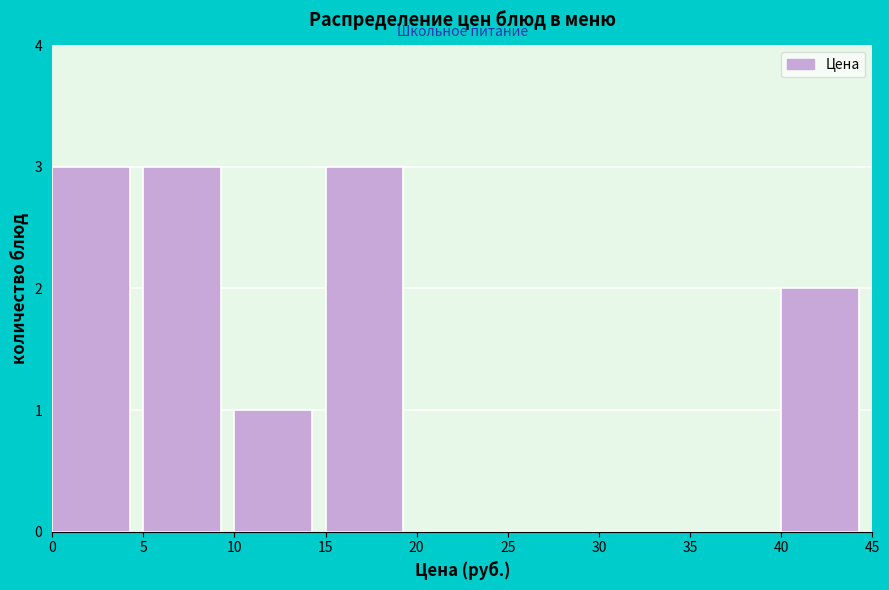

Reading left to right, transcribe this chart: for each bar, give the range it covers on the x-axis and its height. The values are not printed on the chart, so give them approximately, as read against the axis.

0 to 5: 3
5 to 10: 3
10 to 15: 1
15 to 20: 3
20 to 25: 0
25 to 30: 0
30 to 35: 0
35 to 40: 0
40 to 45: 2